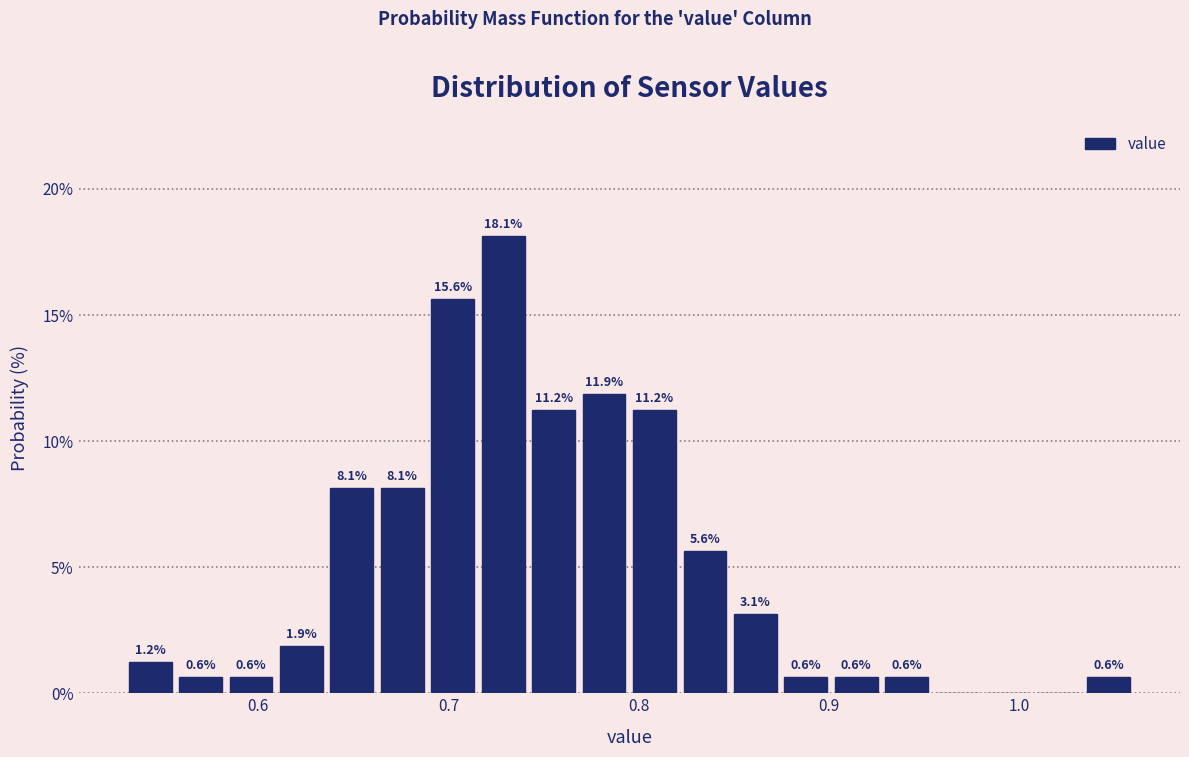

Around what value on the x-axis is the tallest bar? Give the approximate position of its centre, as read against the axis.

0.73